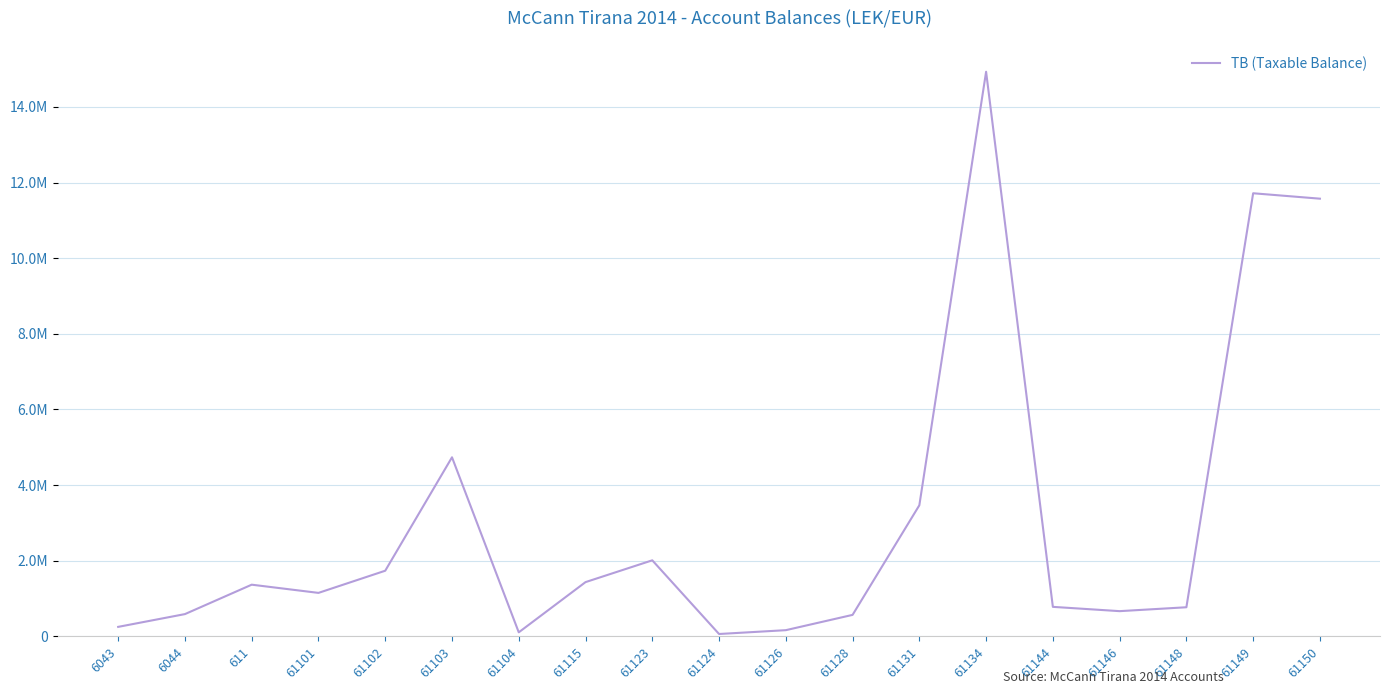

Is this an area chart (filled region under the line)?

No